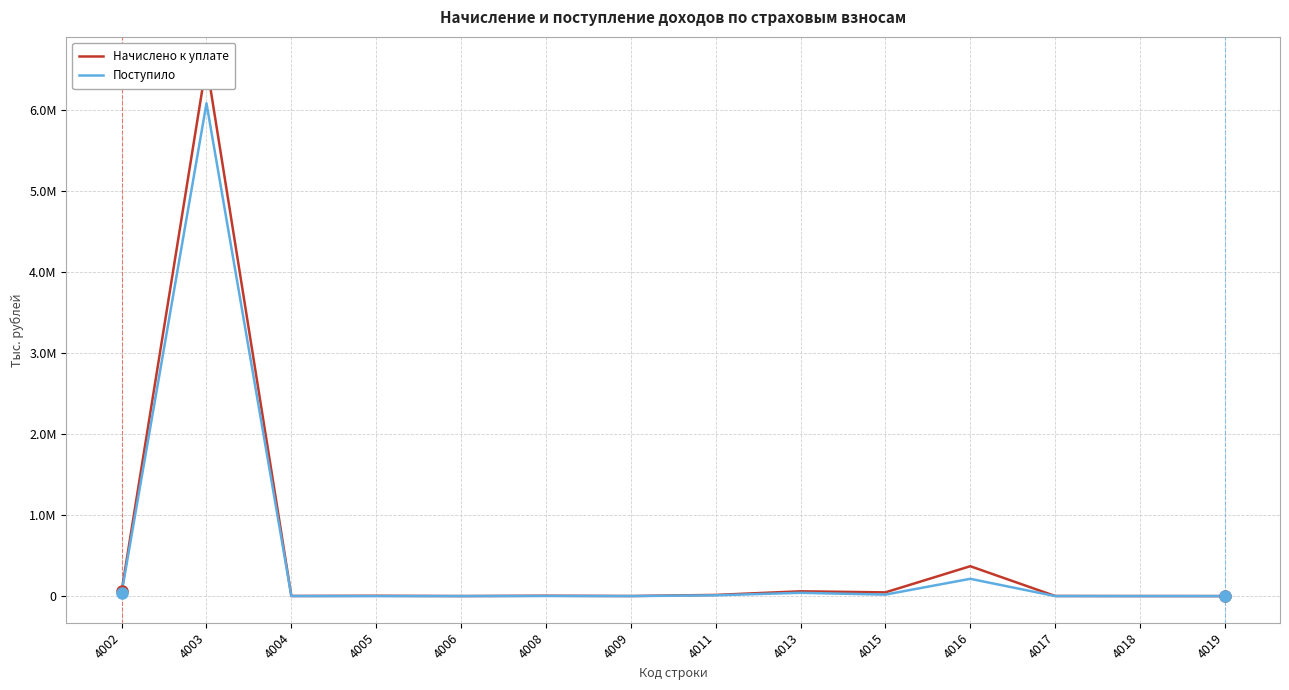

True or false: Начислено к уплате and Поступило cross at least once.

False